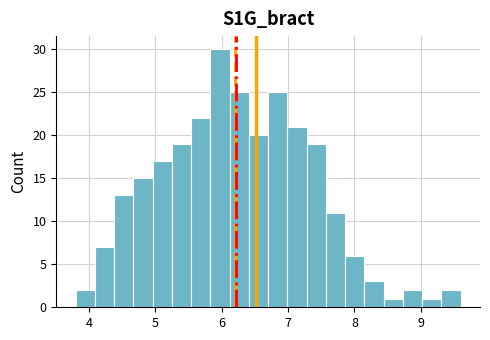

Around what value on the x-axis is the tallest bar? Give the approximate position of its centre, as read against the axis.

6.0